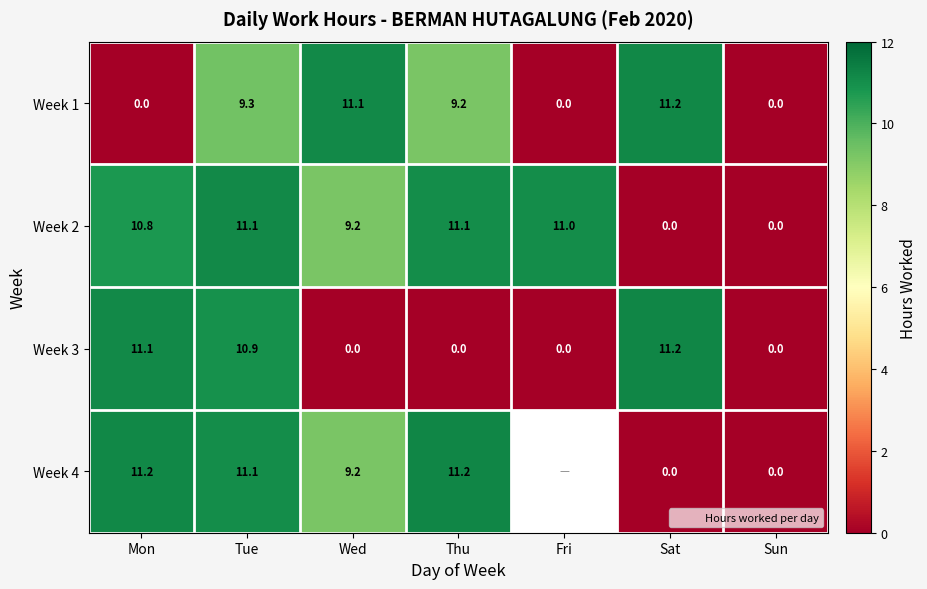

Is it true that Week 4 equals 3.7 at Mon?

False